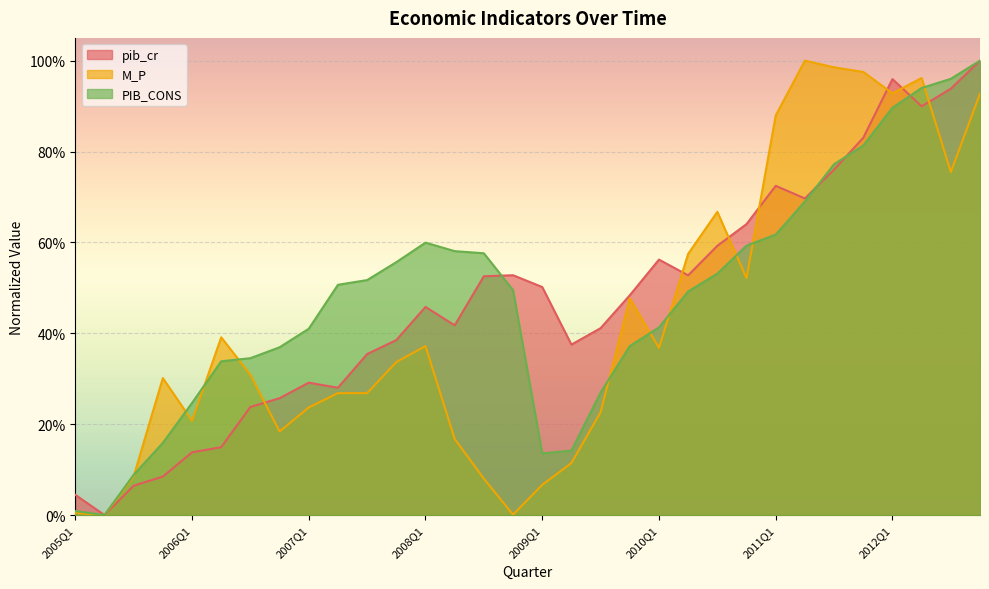

What is the label of the 30th point from the right?

2005Q3